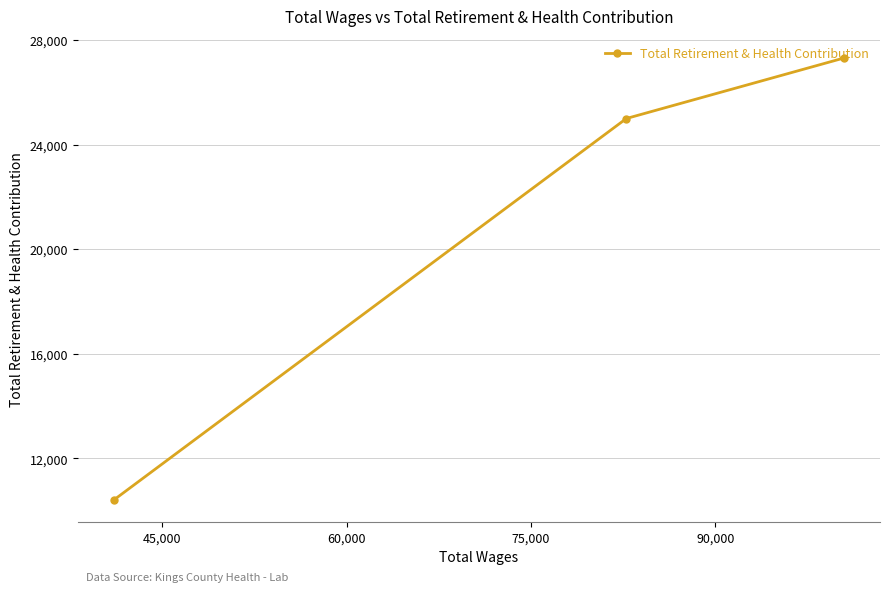

What is the average value?

20911